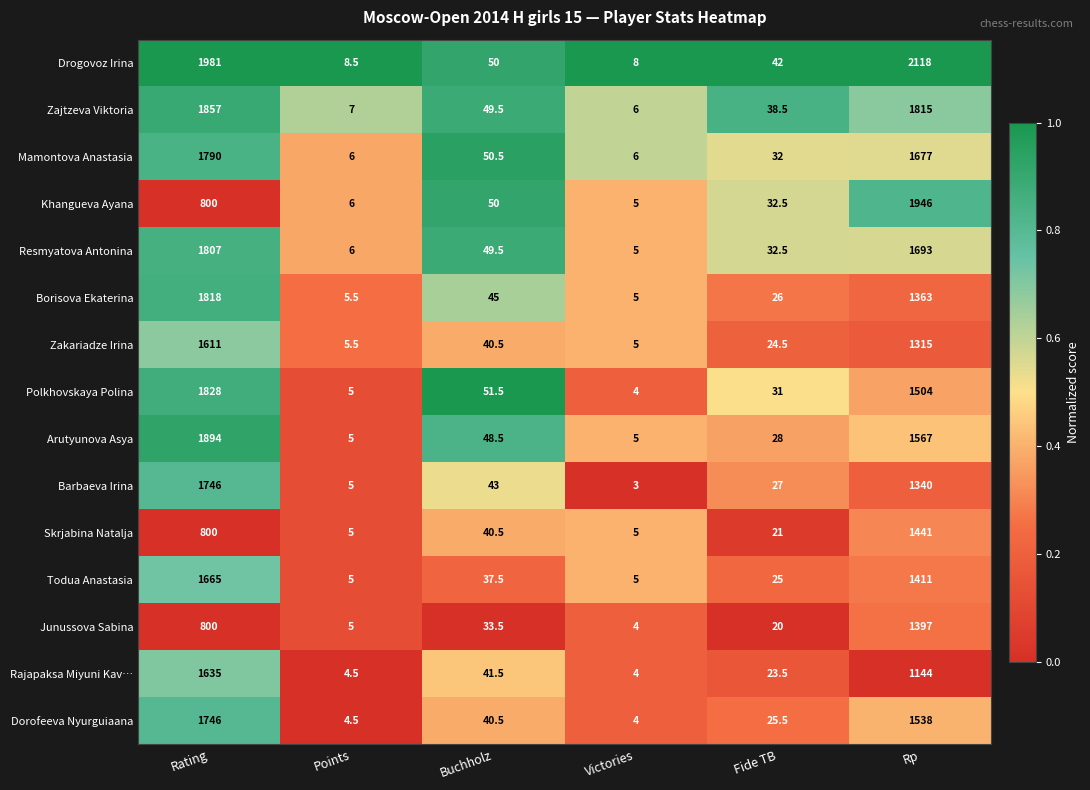

Which series has the largest range (max minus min)?

Drogovoz Irina